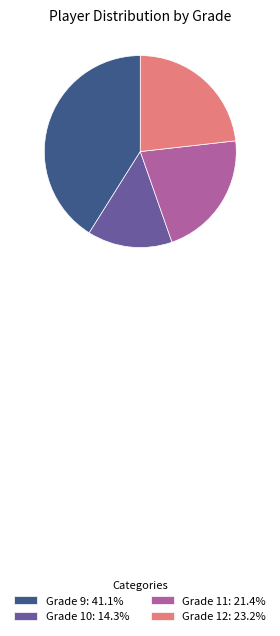

Is there a majority slice in this chart?

No